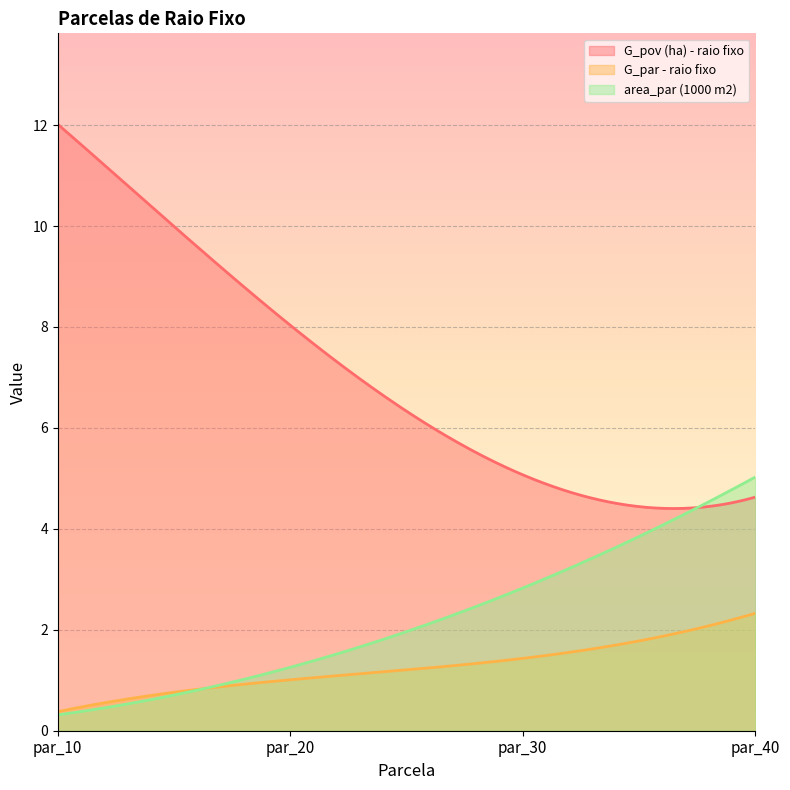

What is the sum of all area_par (1000 m2) values?

660.2